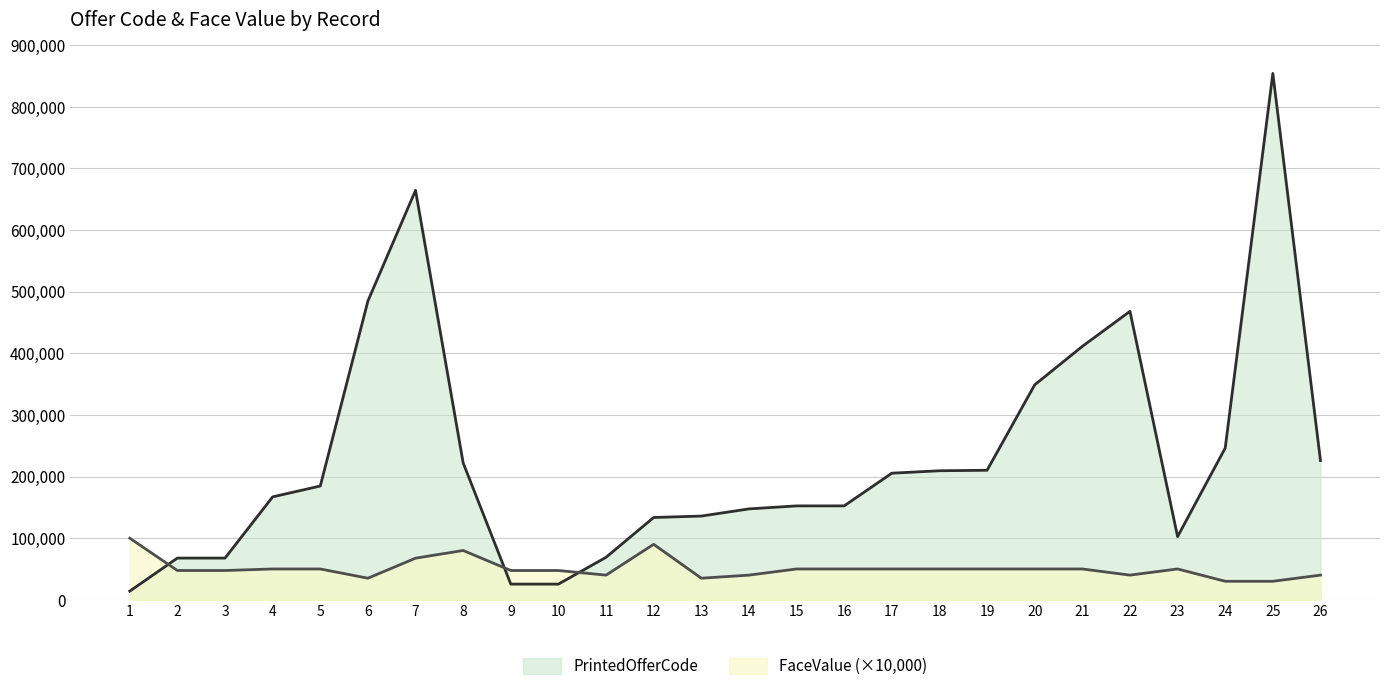

Rank the series by their maximum value, from lowest to highest.

FaceValue (×10,000), PrintedOfferCode